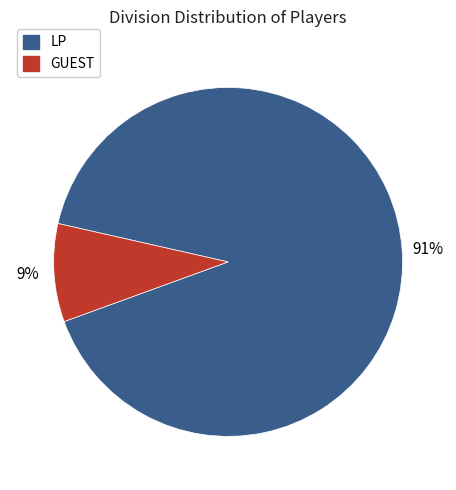

Which slice is the largest?

LP